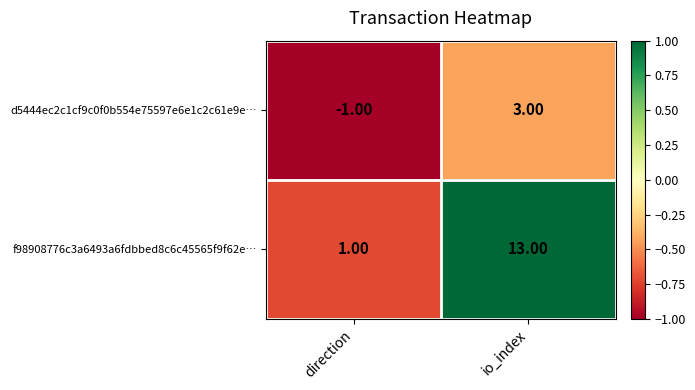

What is the difference between the maximum and minimum values in the d5444ec2c1cf9c0f0b554e75597e6e1c2c61e9e… series?

4